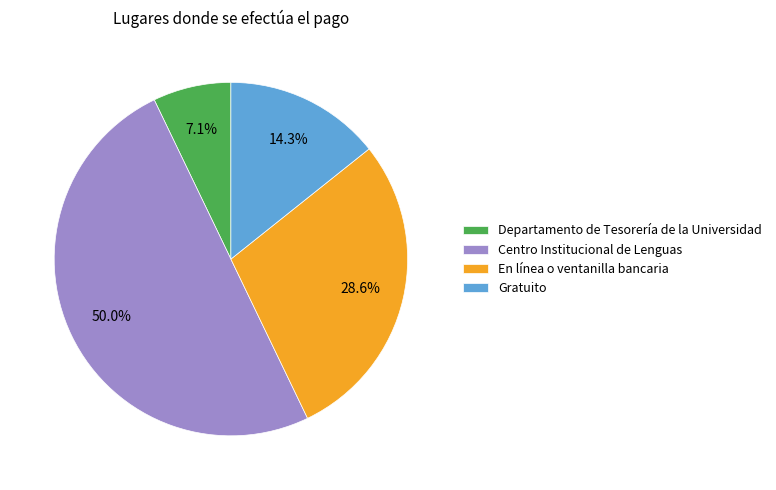

Does Gratuito represent more than half of the total?

No